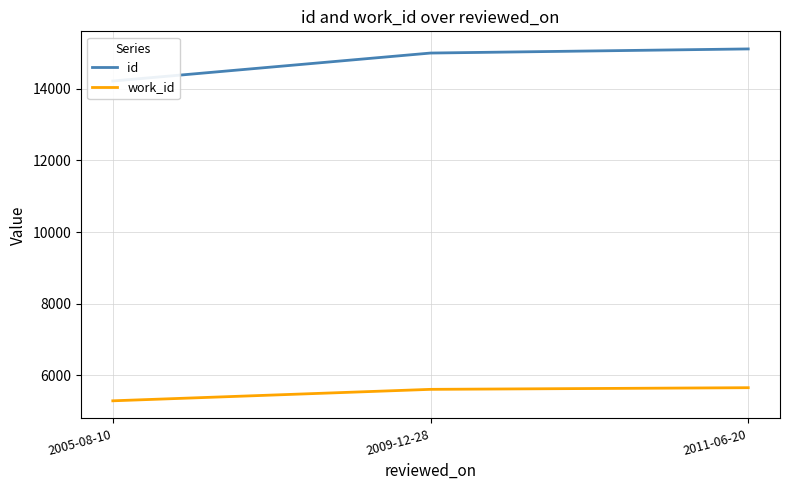

Where is work_id nearest to the value 5475?

2009-12-28